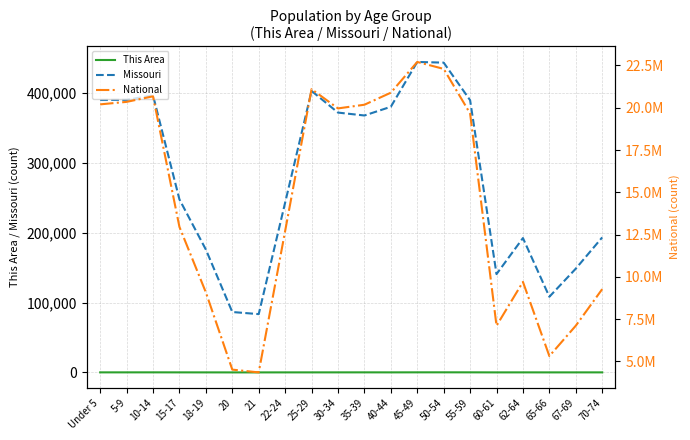

At which label does National first exceed 19664805?

Under 5